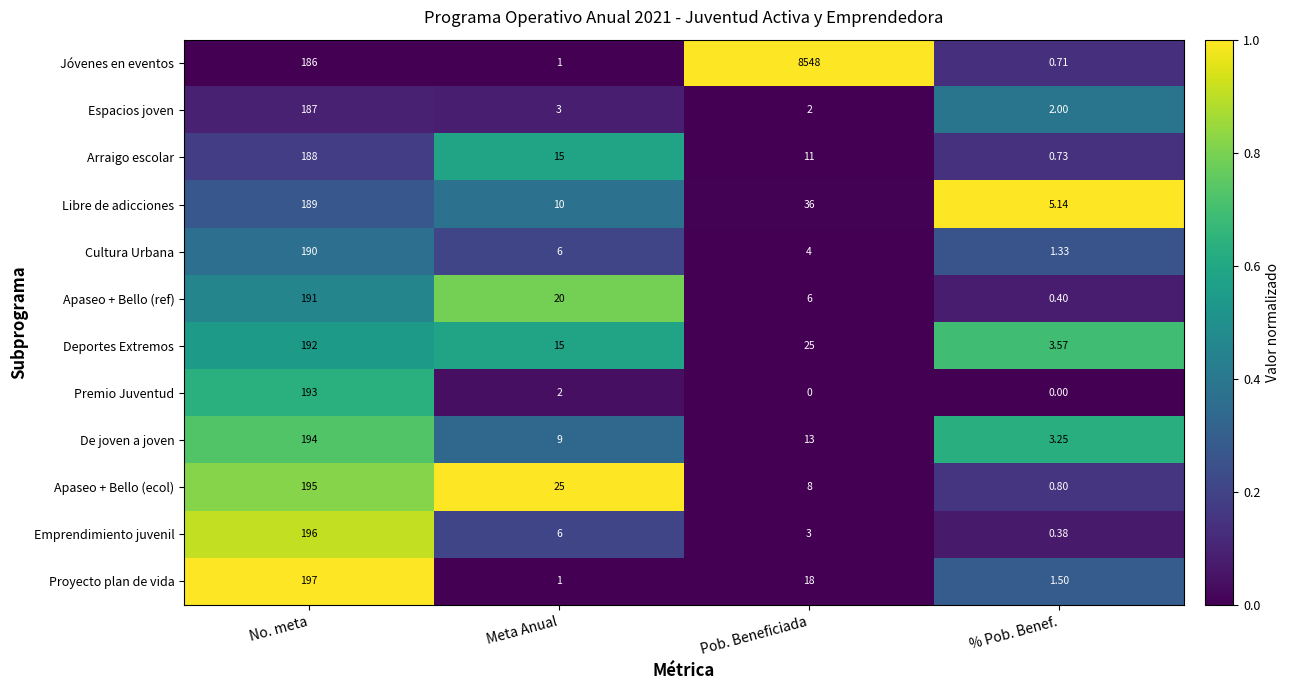

Between Meta Anual and Pob. Beneficiada, which series saw the biggest shift?

Jóvenes en eventos